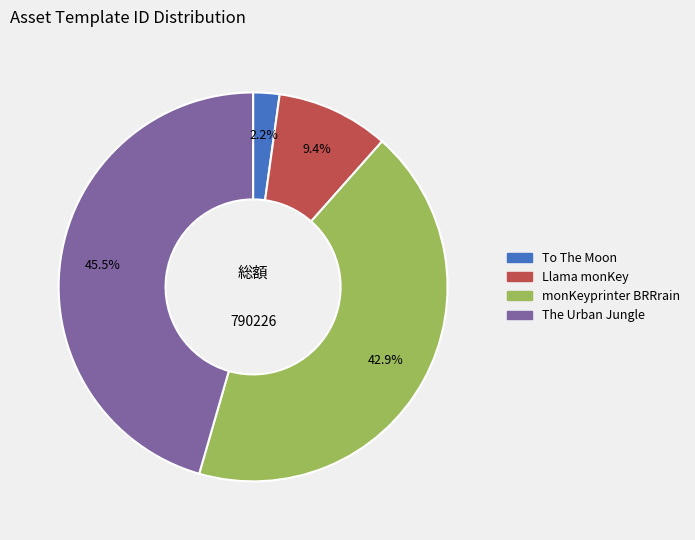

Count the number of slices in the pie.

4